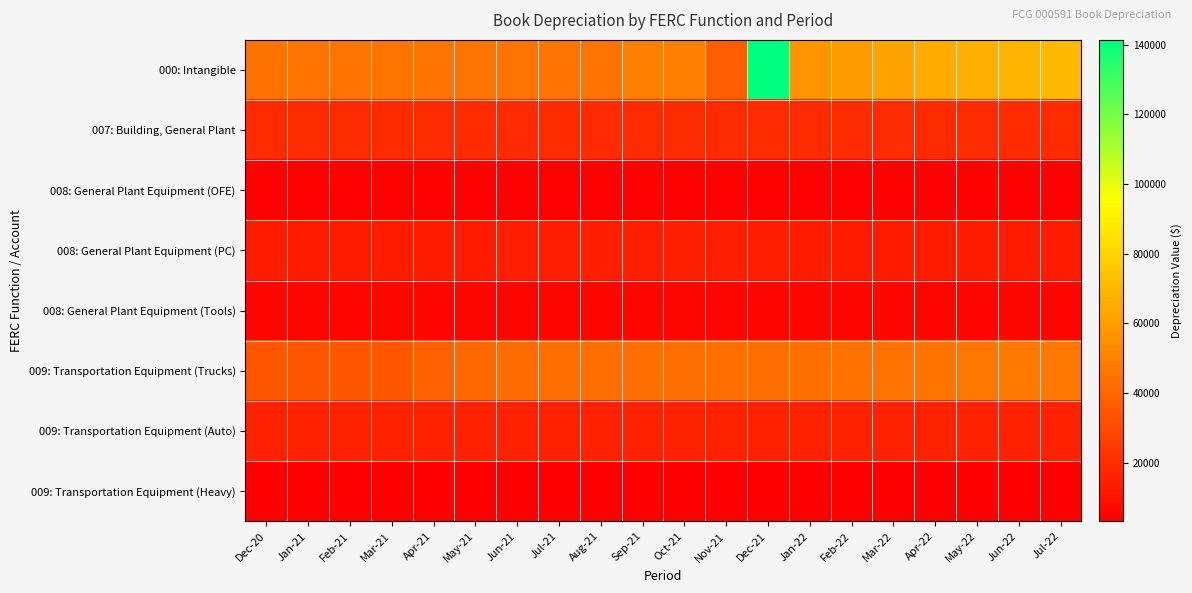

Between Oct-21 and Jan-22, which series saw the biggest shift?

000: Intangible